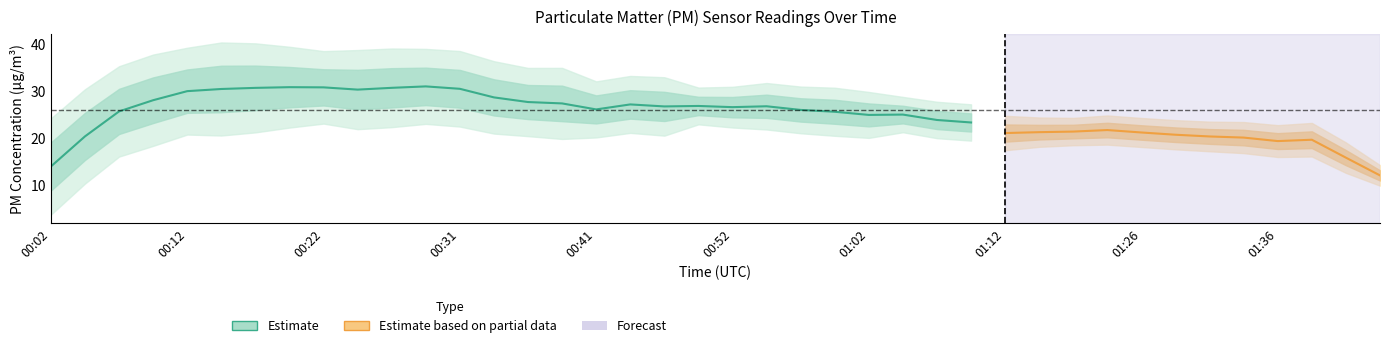

The value of P1 at 00:17 is 10.0. True or false?

False